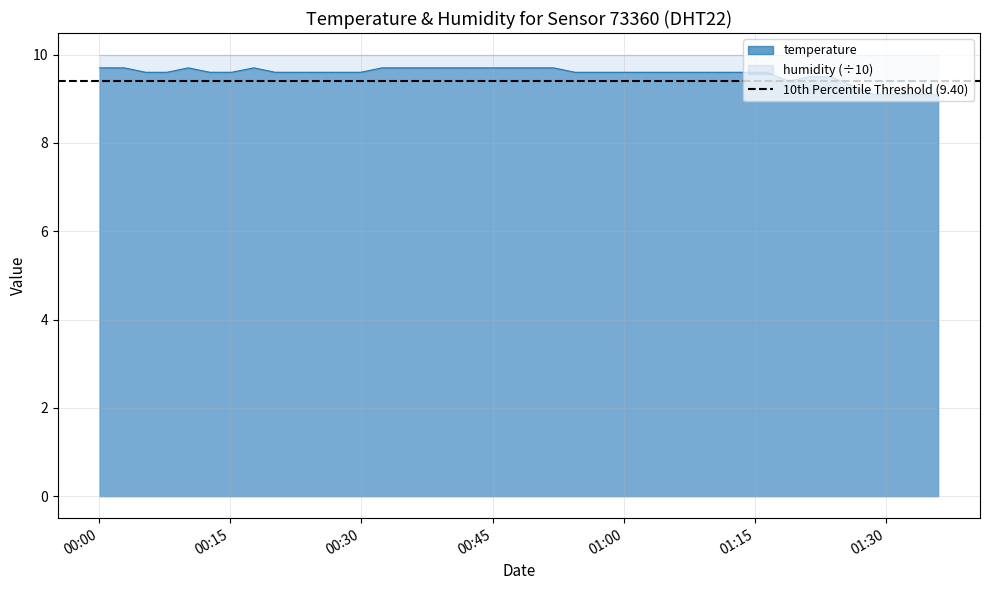

What is the difference between the values at 2024-03-08T00:00:06 and 2024-03-08T00:22:35?

0.1